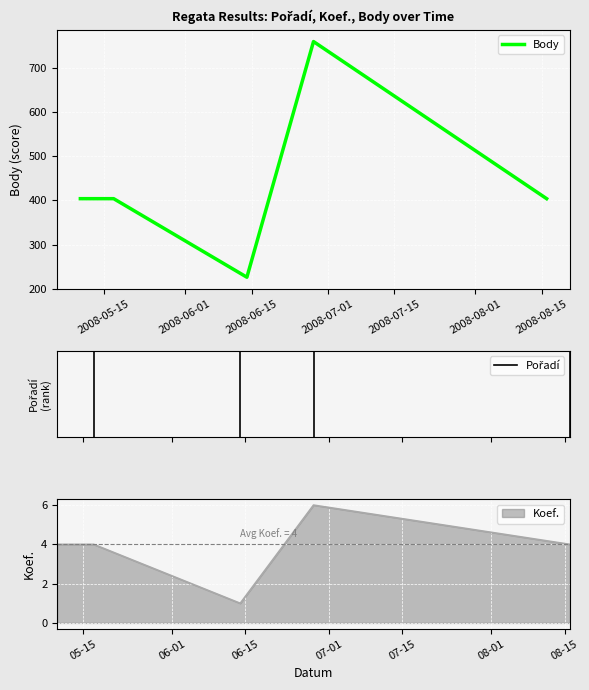

In Body, how many points are lower than both neighbors (excluding endpoints)?

1